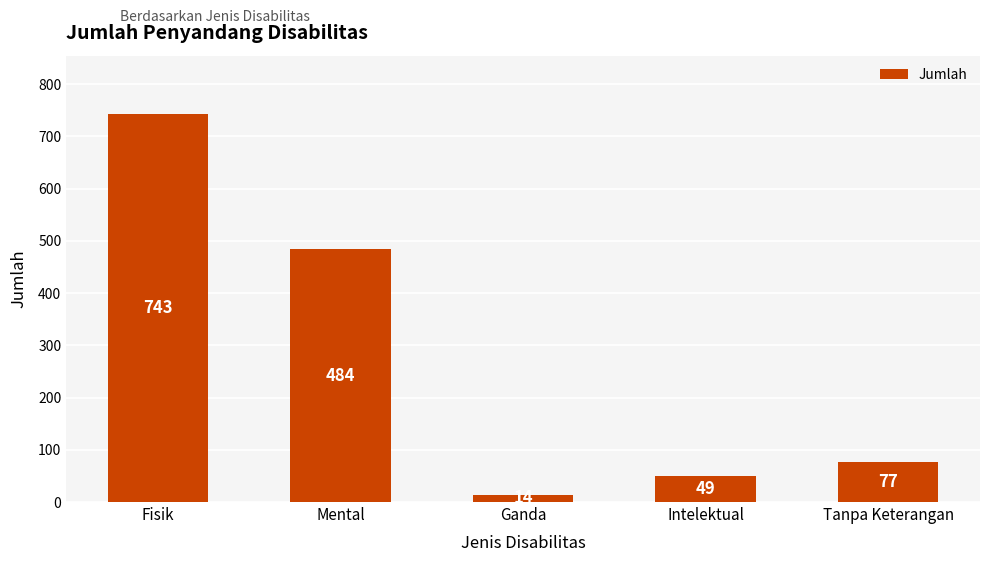

What value does the data have at Mental, to the nearest 100?

500